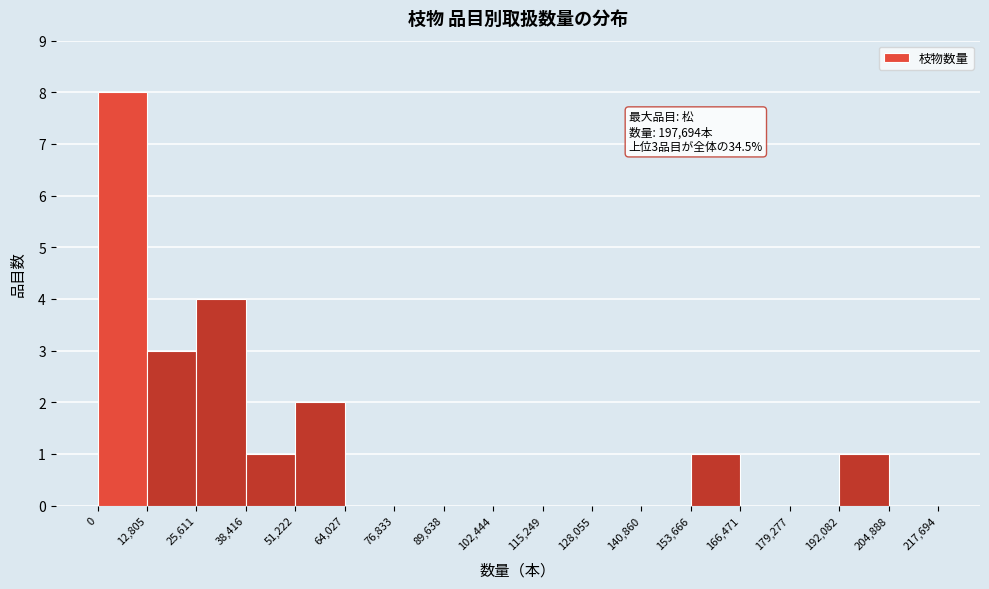

Over which range of the x-axis is the bar tallest?

0 to 12,805